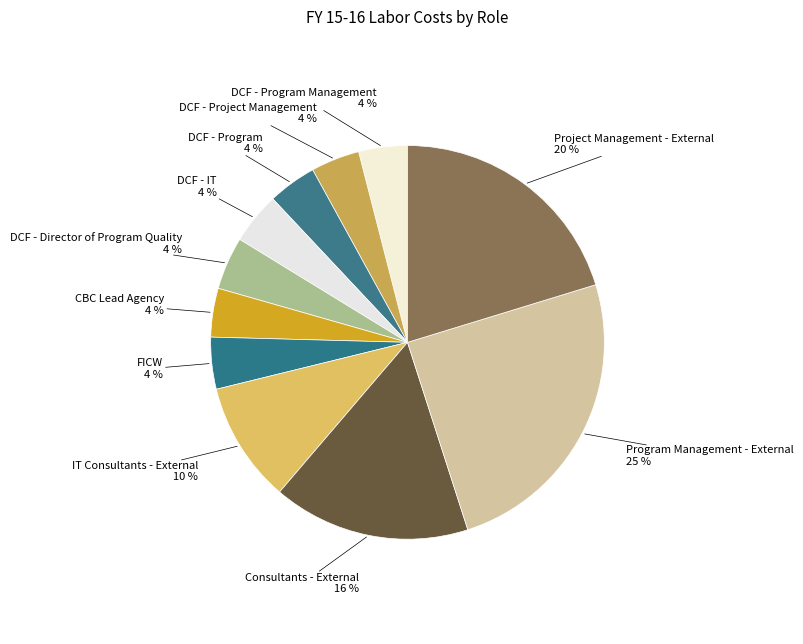

How many slices are in this pie chart?

11